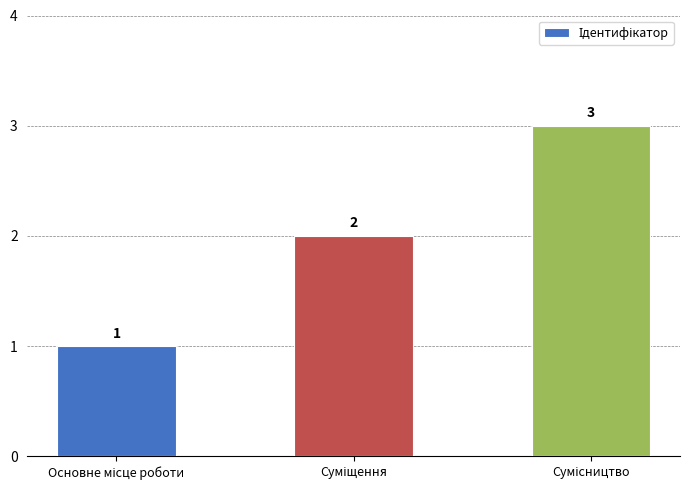

What is the maximum value shown in the chart?

3